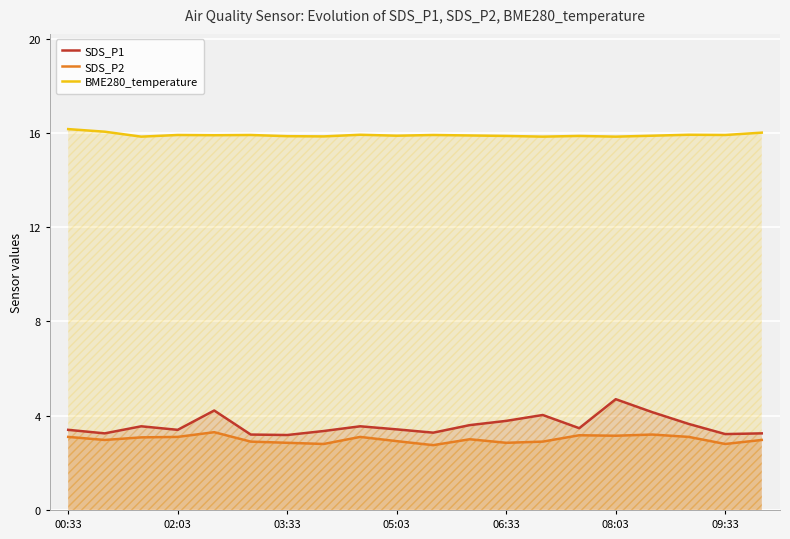

True or false: BME280_temperature and SDS_P1 cross at least once.

False